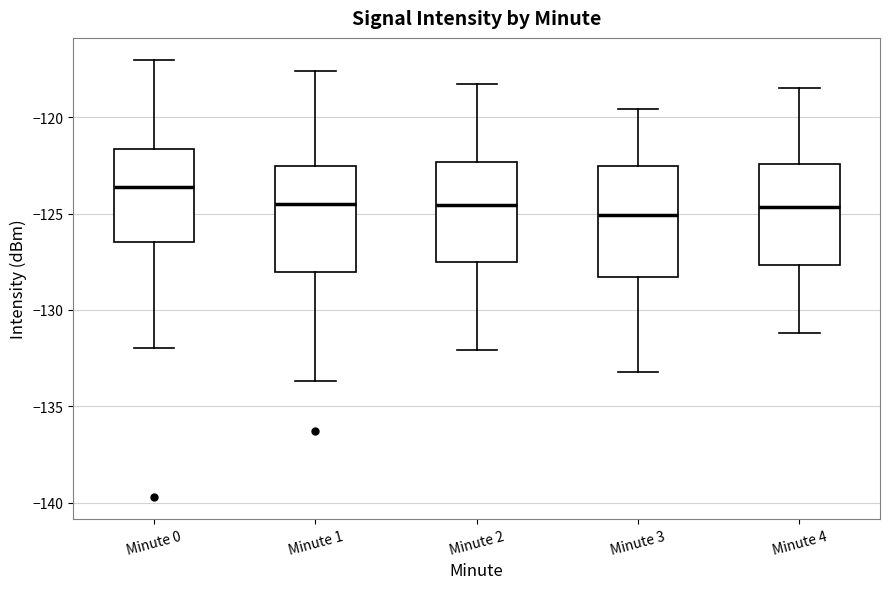

Reading left to right, transcribe this box plot: for each box, give where its median line is, the range the box spans, and where its two whiskers end, as read against the y-axis. The values are not printed on the chart, so give them approximately, as read against the axis.

Minute 0: median -123.5, box -126.5 to -121.5, whiskers -132.0 to -117.0
Minute 1: median -124.5, box -128.0 to -122.5, whiskers -133.5 to -117.5
Minute 2: median -124.5, box -127.5 to -122.5, whiskers -132.0 to -118.5
Minute 3: median -125.0, box -128.5 to -122.5, whiskers -133.0 to -119.5
Minute 4: median -124.5, box -127.5 to -122.5, whiskers -131.0 to -118.5